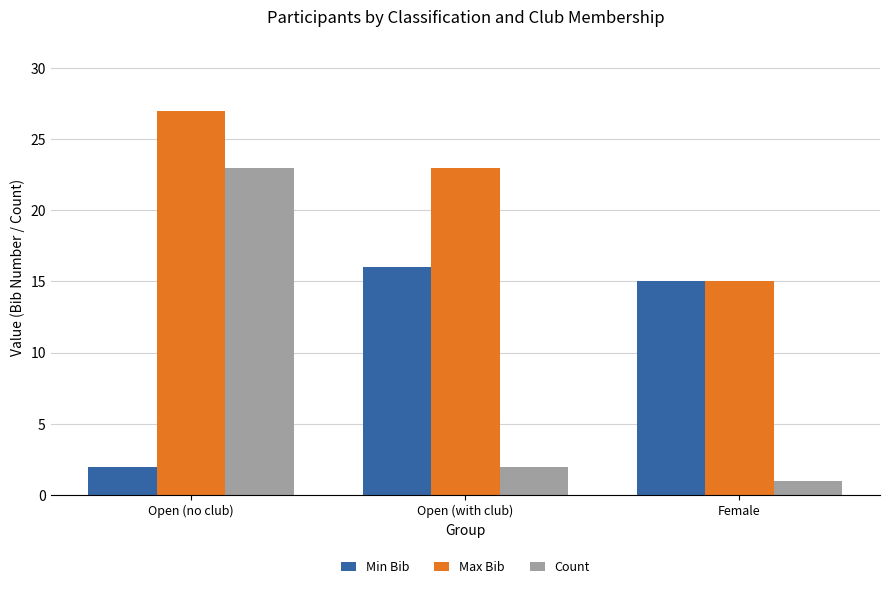

Rank the series by their average value, from highest to lowest.

Max Bib, Min Bib, Count